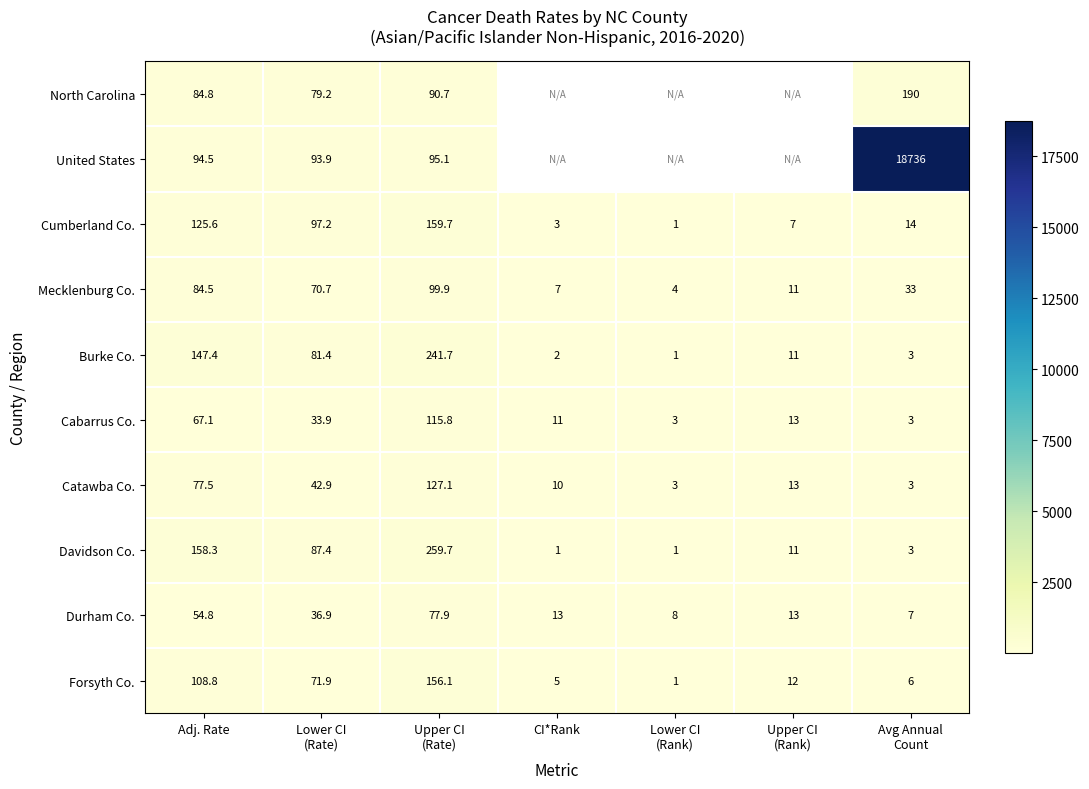

What is the highest value of the Cumberland Co. series?

159.7